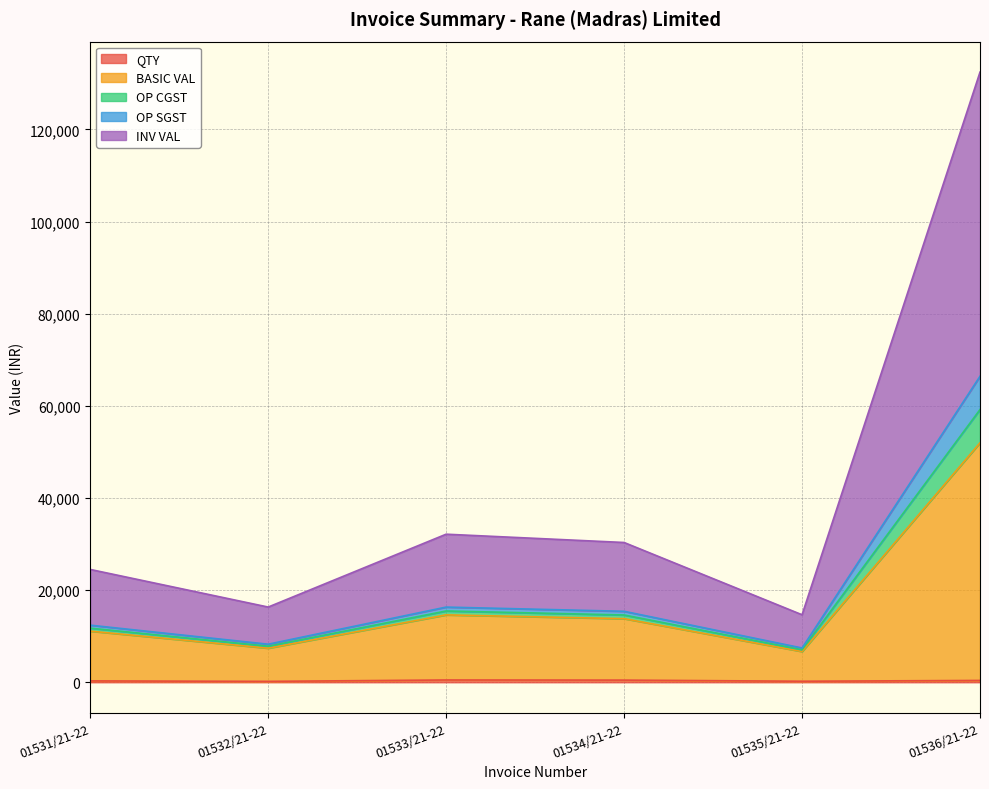

Where is the first local minimum for BASIC VAL?

01532/21-22